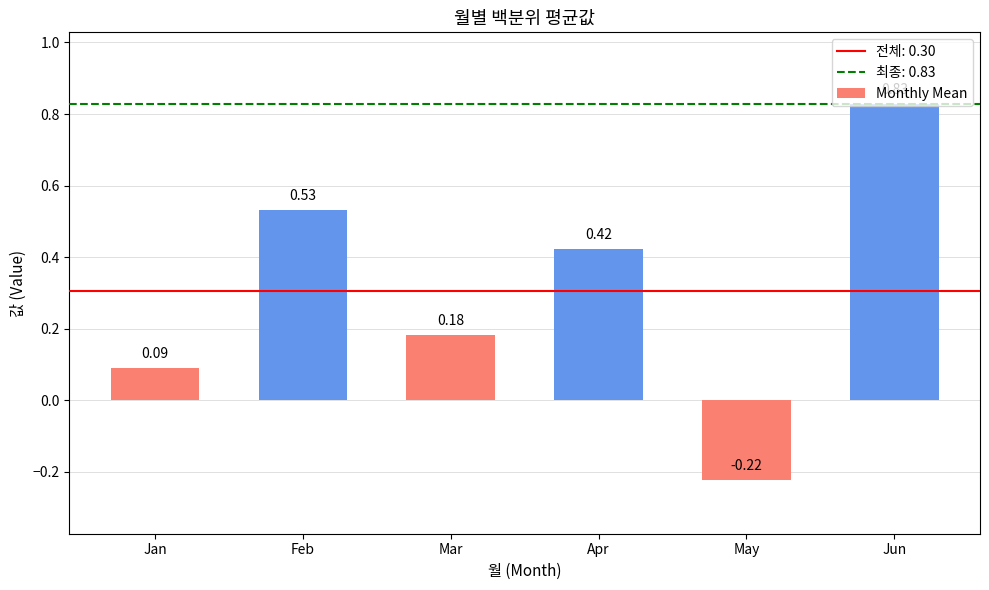

Which category has the highest value across all series?

Jun